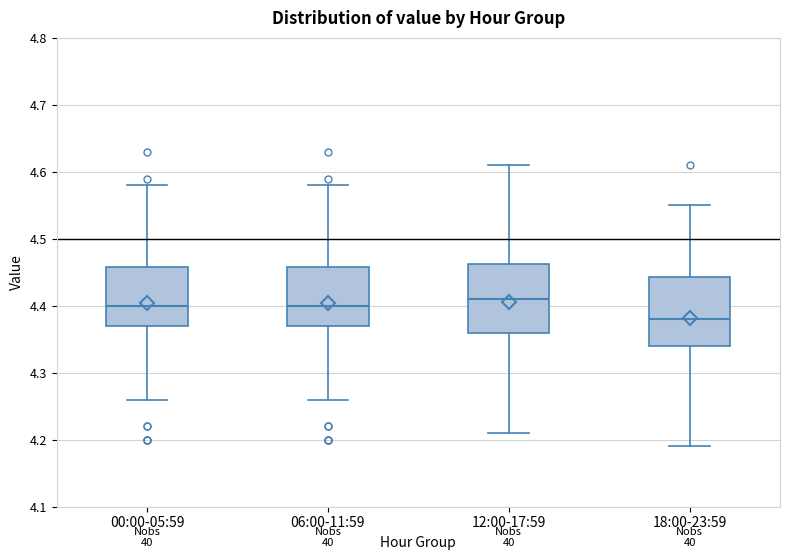

Which box has the lowest median line?

18:00-23:59